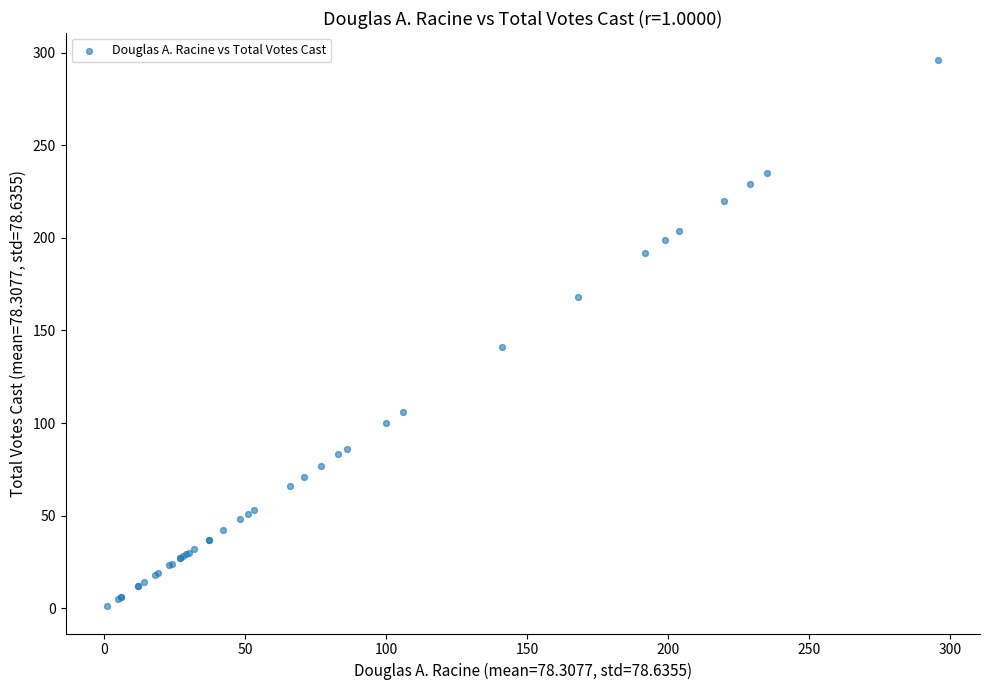

What Y value in the scatter plot is closest to 148?

141